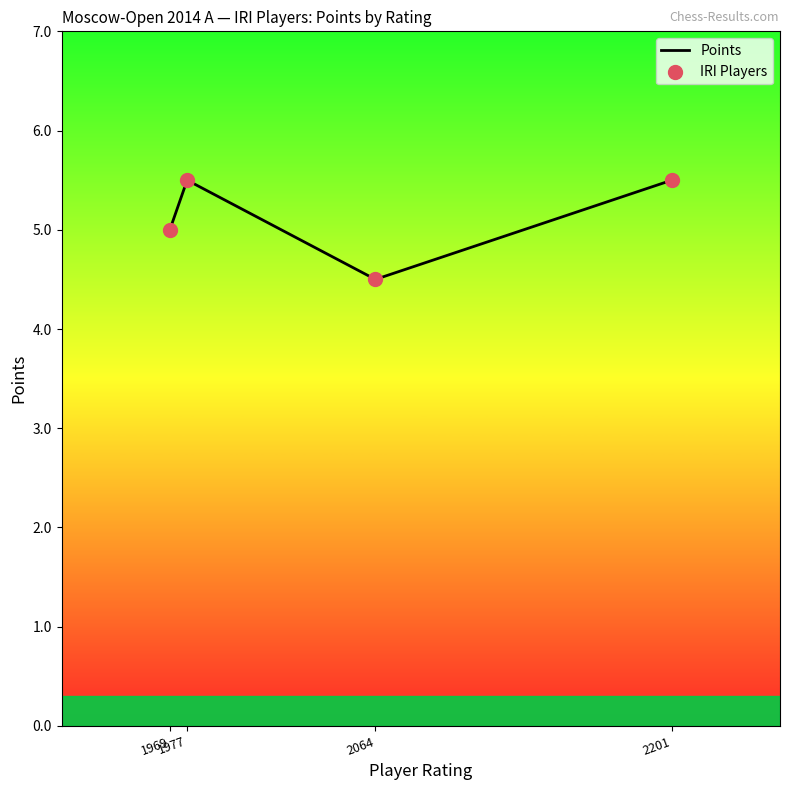

How many interior local valleys (lower than both neighbors) does the data have?

1